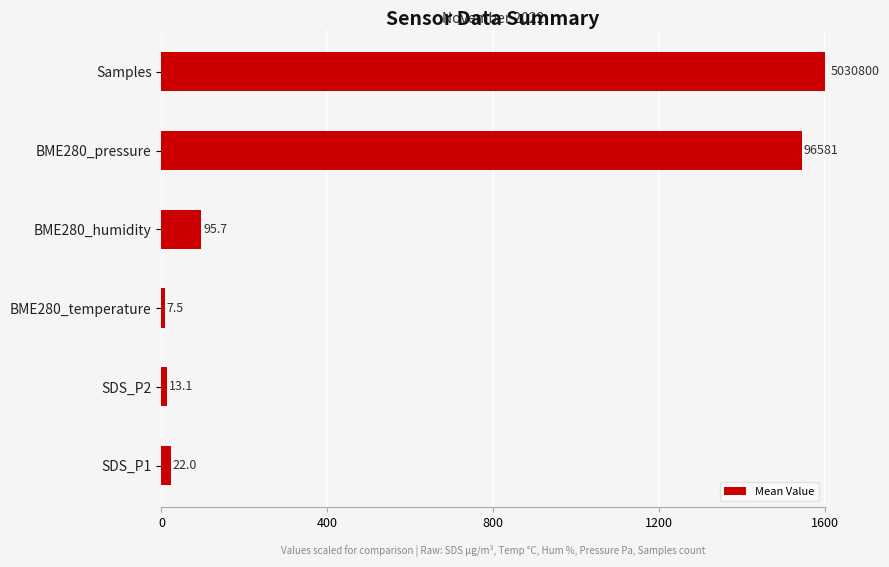

Rank the categories by value from lowest to highest.

BME280_temperature, SDS_P2, SDS_P1, BME280_humidity, BME280_pressure, Samples